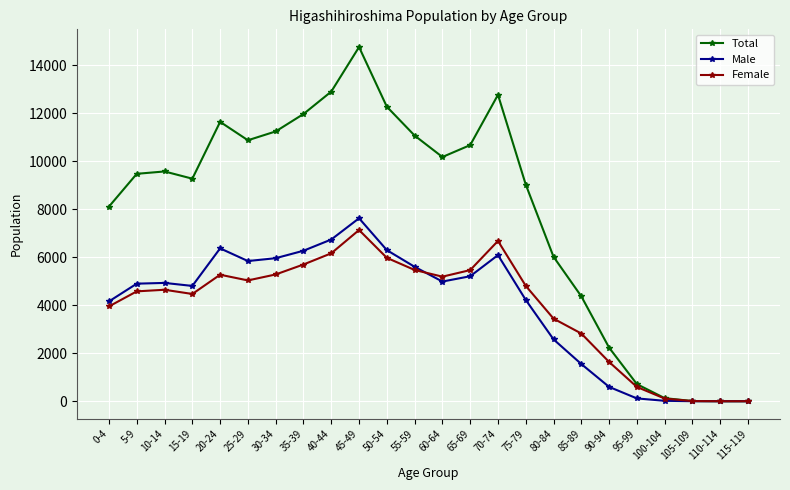

What is the label of the 22nd point from the left?

105-109